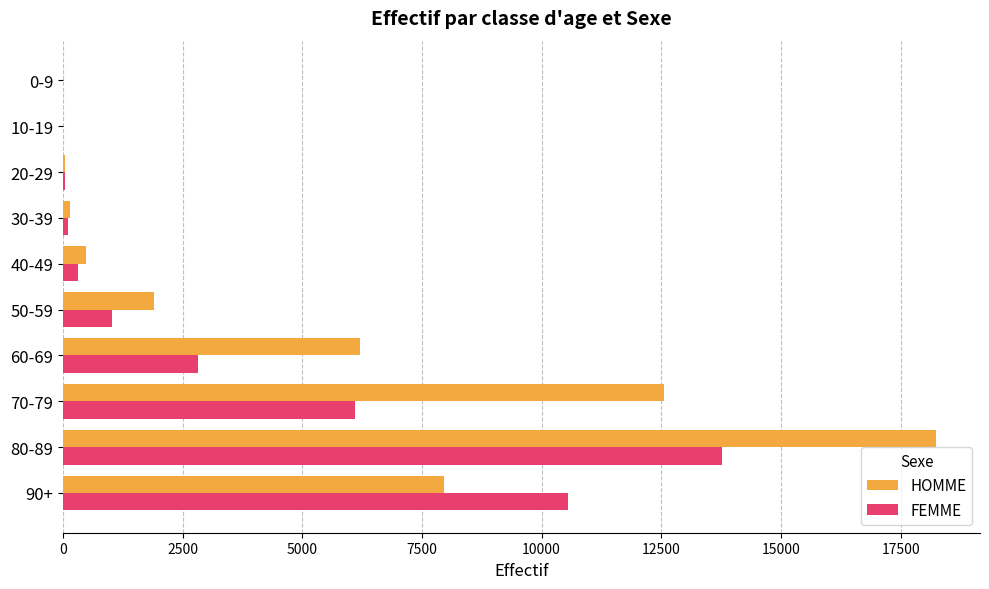

At which label is FEMME closest to 6883?

70-79